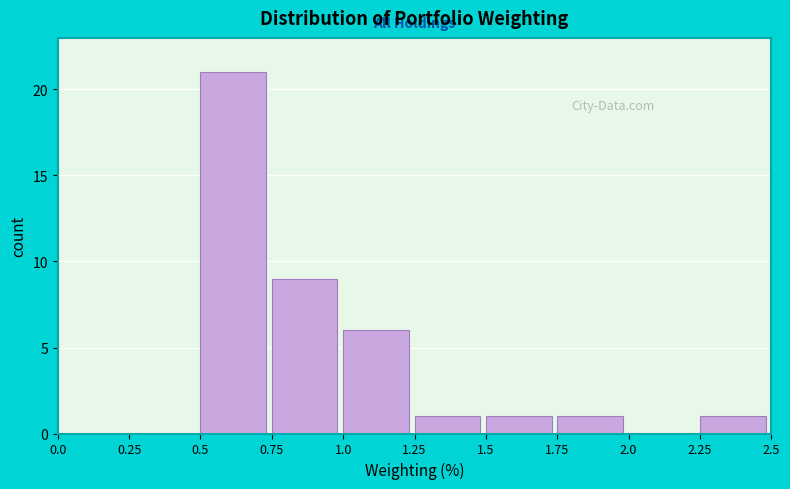

Which range on the x-axis has the tallest bar?

0.5 to 0.75